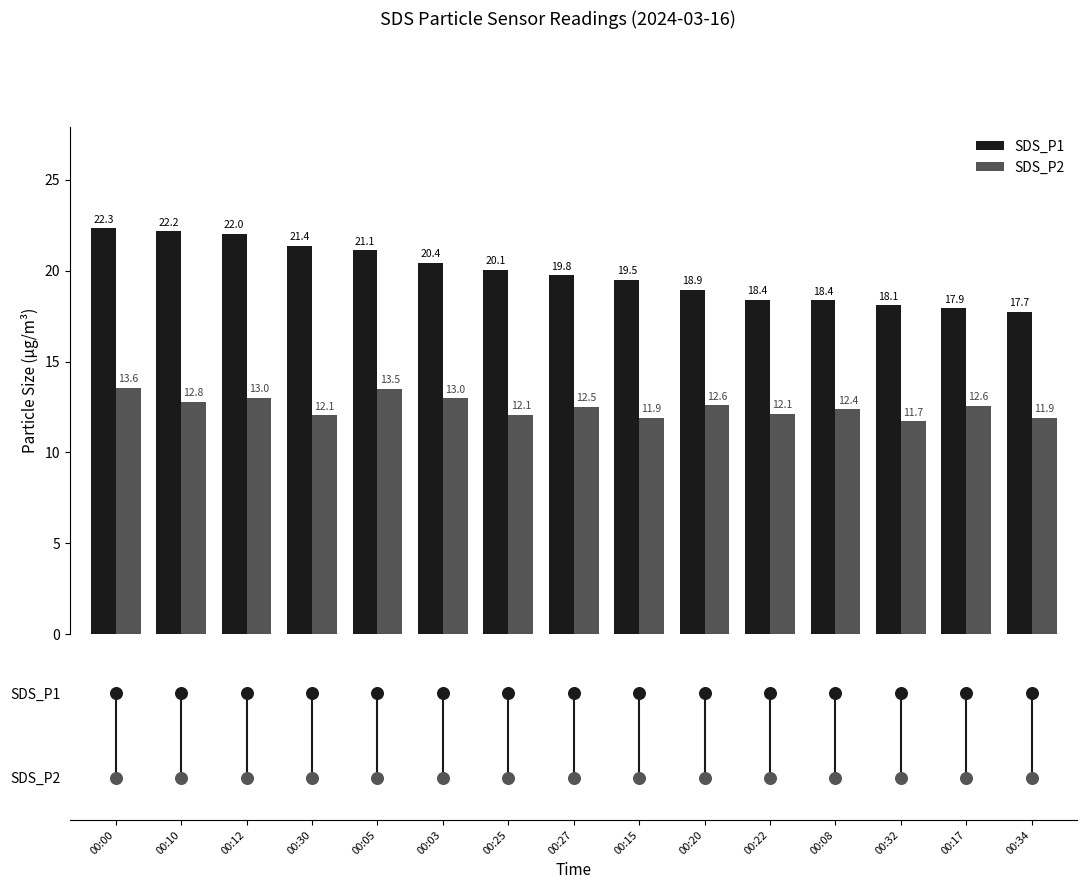

Is the value of SDS_P1 at 00:00 greater than the value of SDS_P2 at 00:03?

Yes